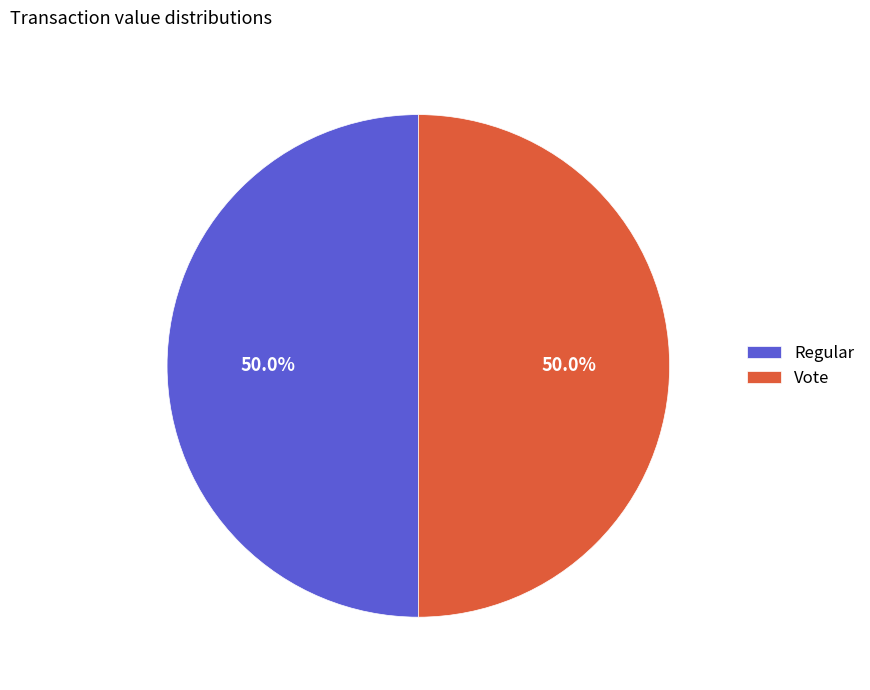

Approximately how many times larger is the value at Vote compared to Regular?

1.0